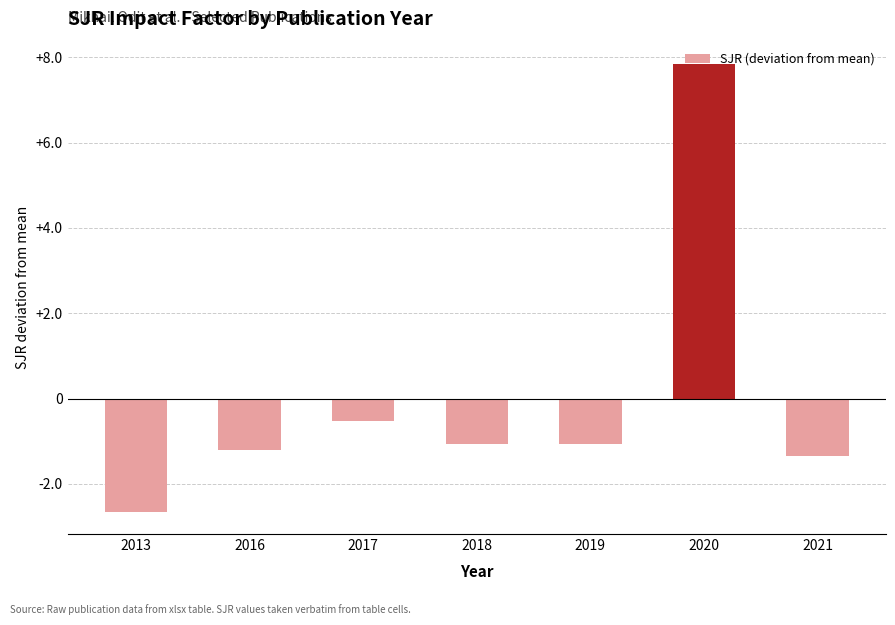

Which label corresponds to the smallest value in the chart?

2013